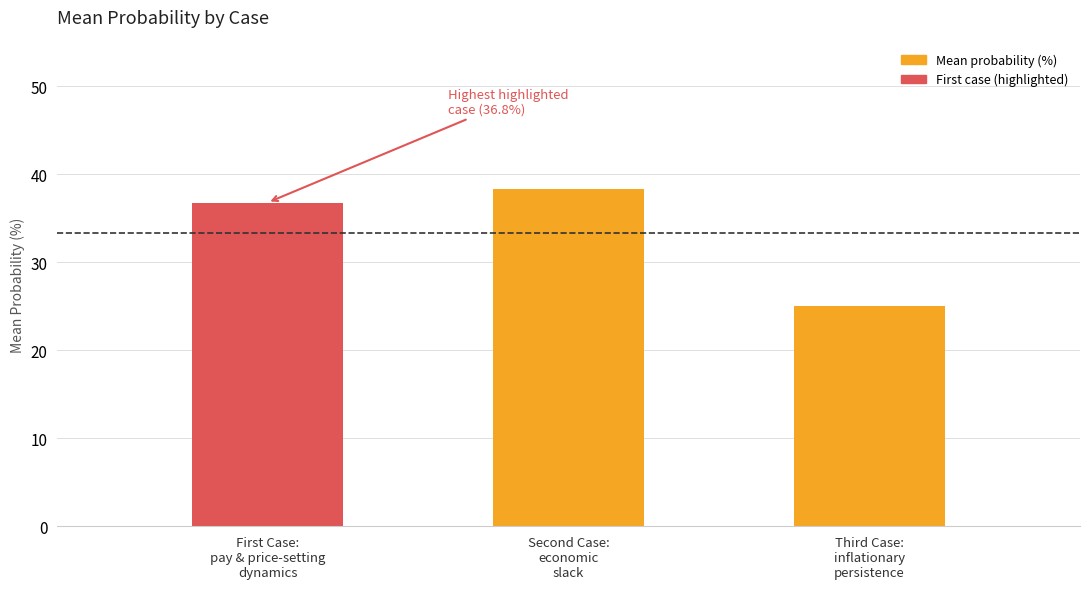

At which category does the chart reach its peak across all series?

Second Case:
economic
slack